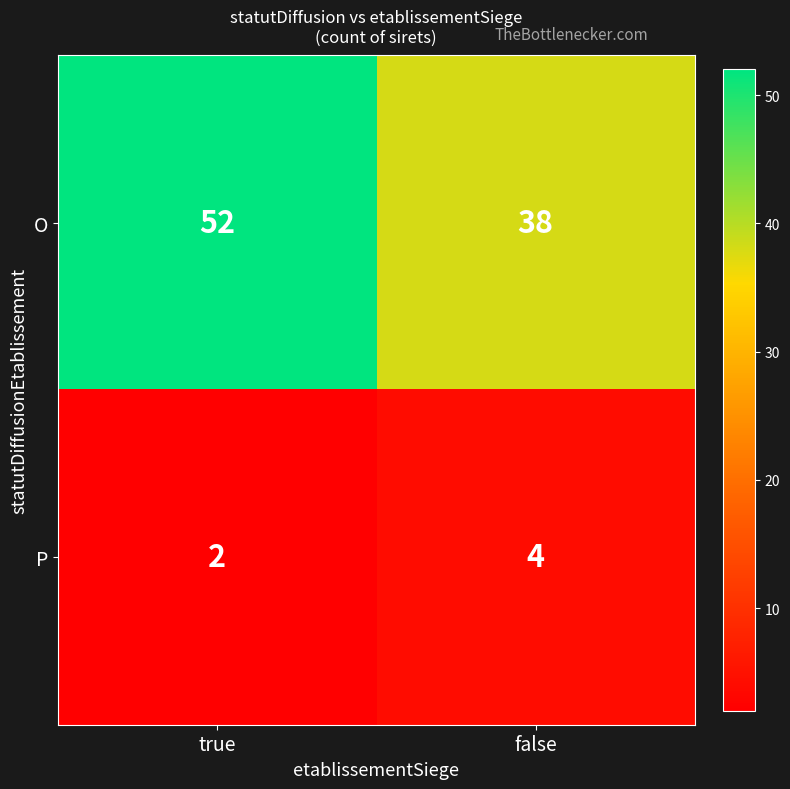

List the series in order of their peak value, lowest first.

P, O